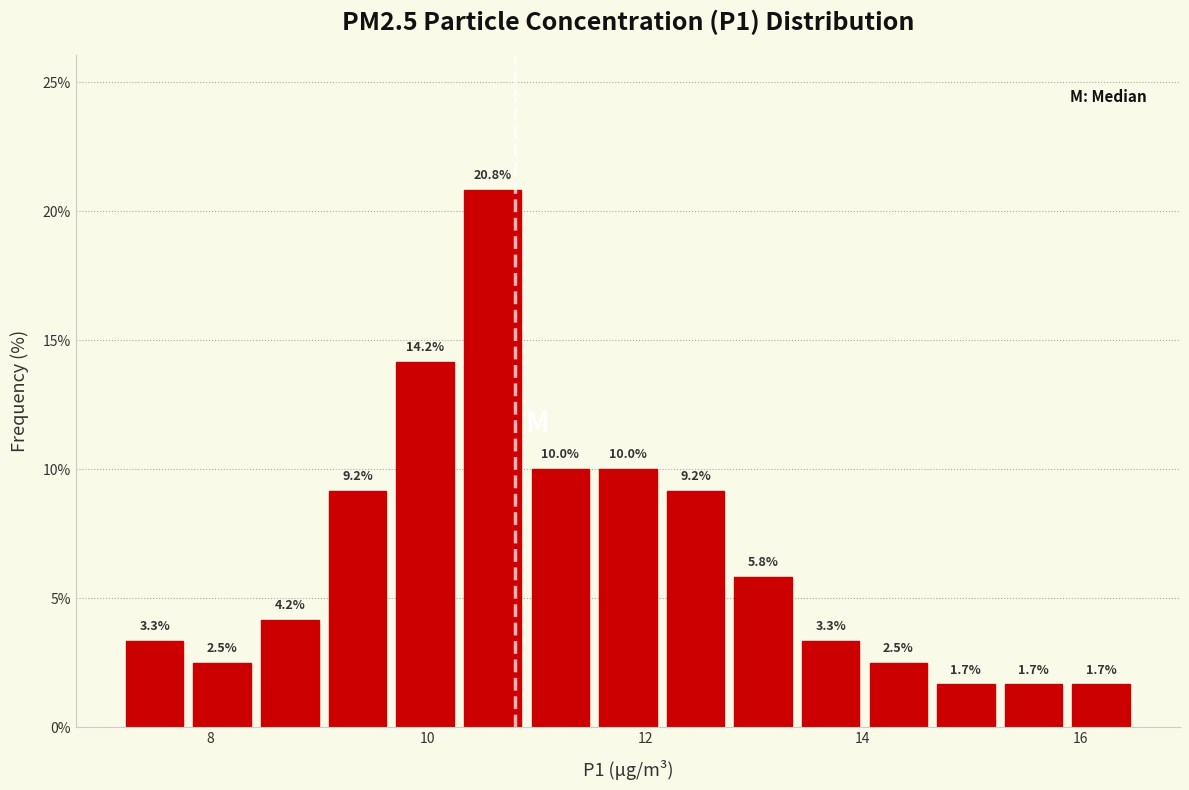

Read against the x-axis, roughly where is the centre of the tallest bar?

10.6